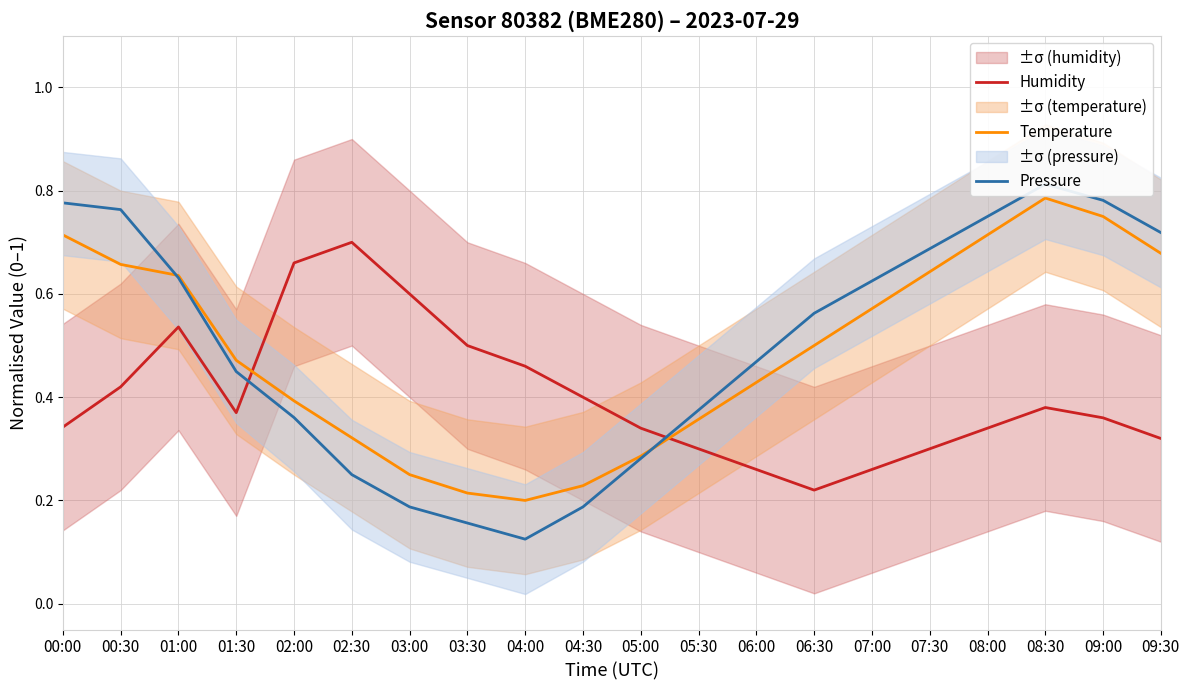

How many intersections are there between Humidity and Pressure?

2